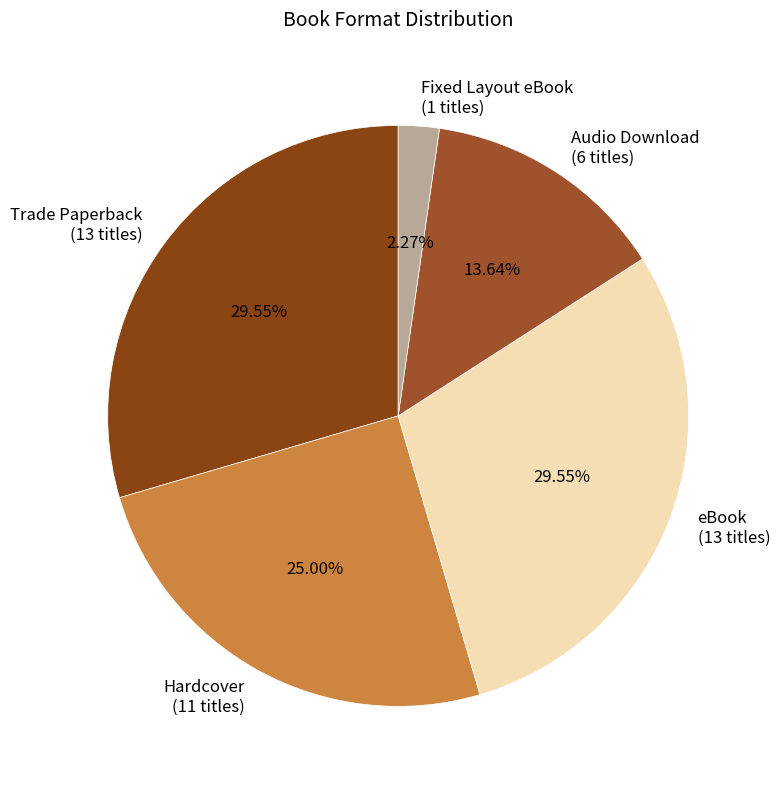

Which slice is the smallest?

Fixed Layout eBook